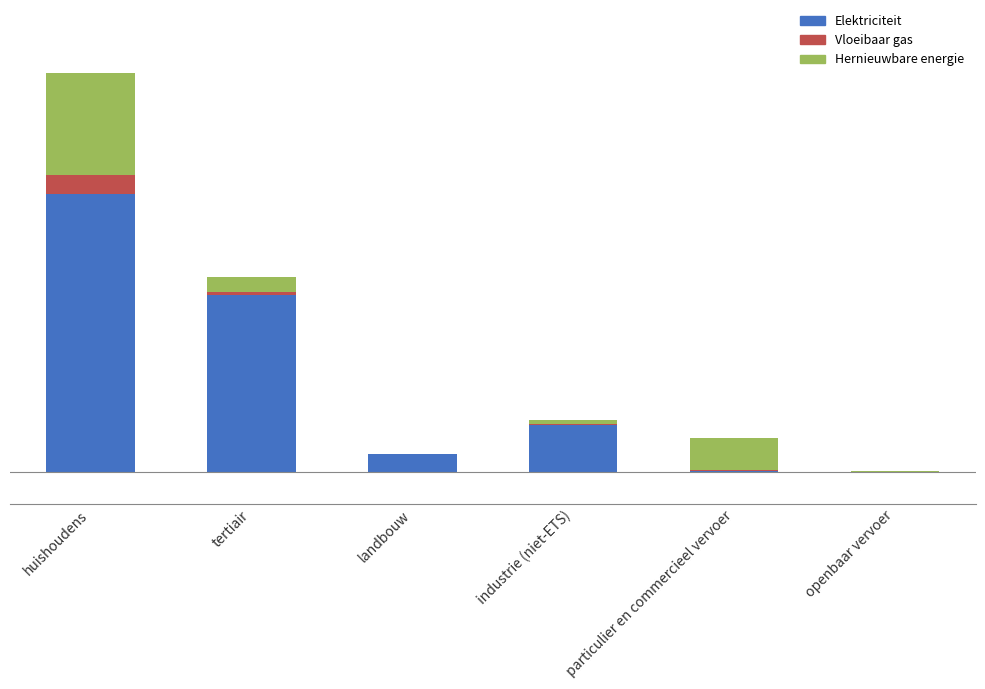

Which series has the largest total across all categories?

Elektriciteit